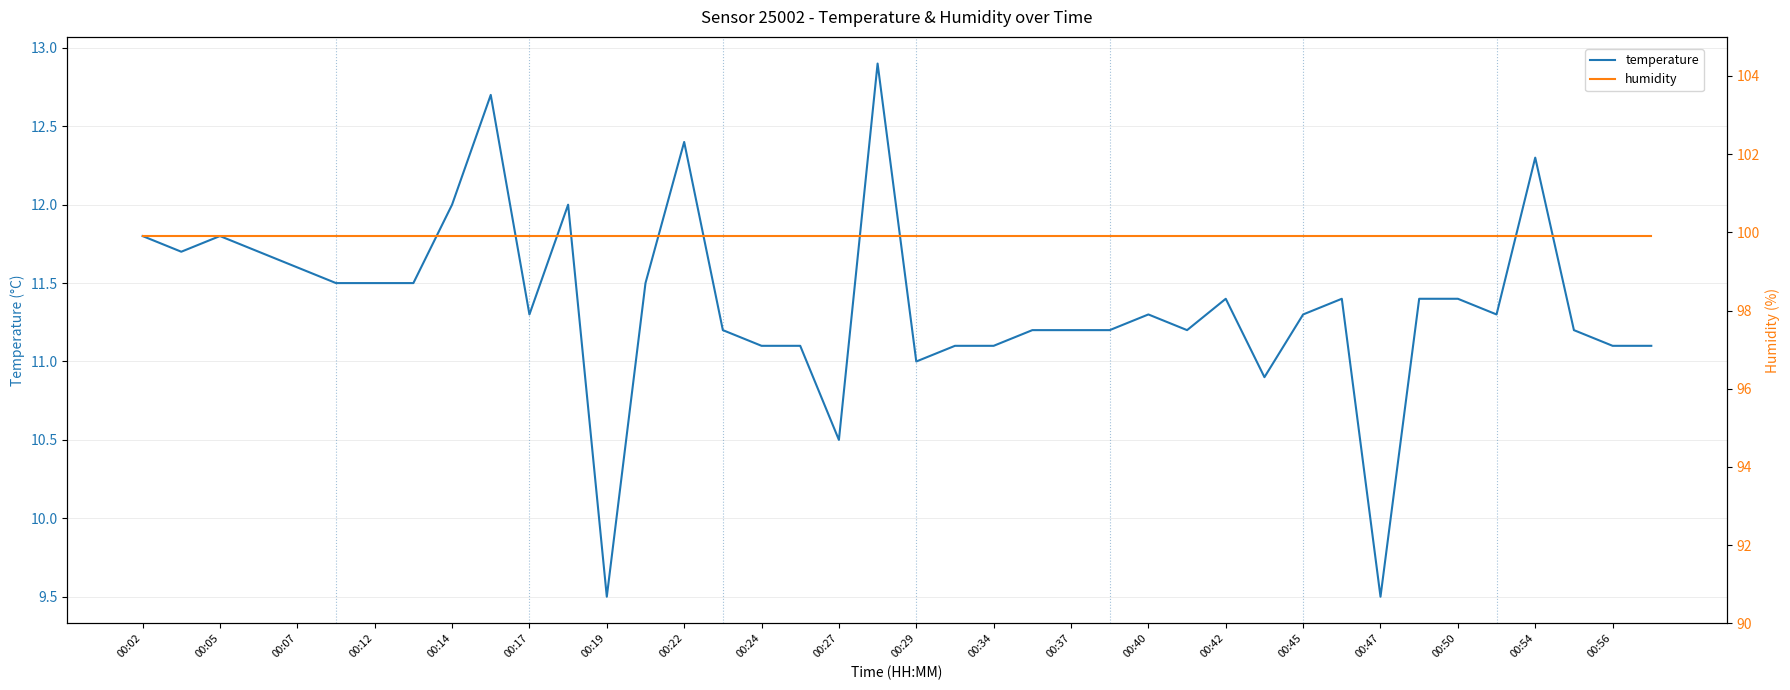

Which series has the largest total across all categories?

humidity